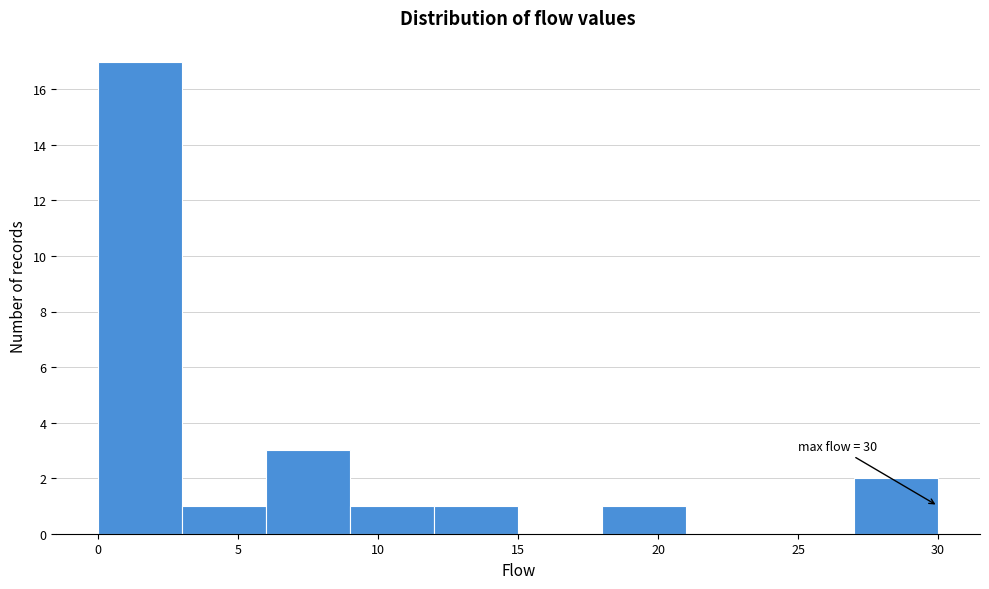

Which range on the x-axis has the tallest bar?

0 to 3